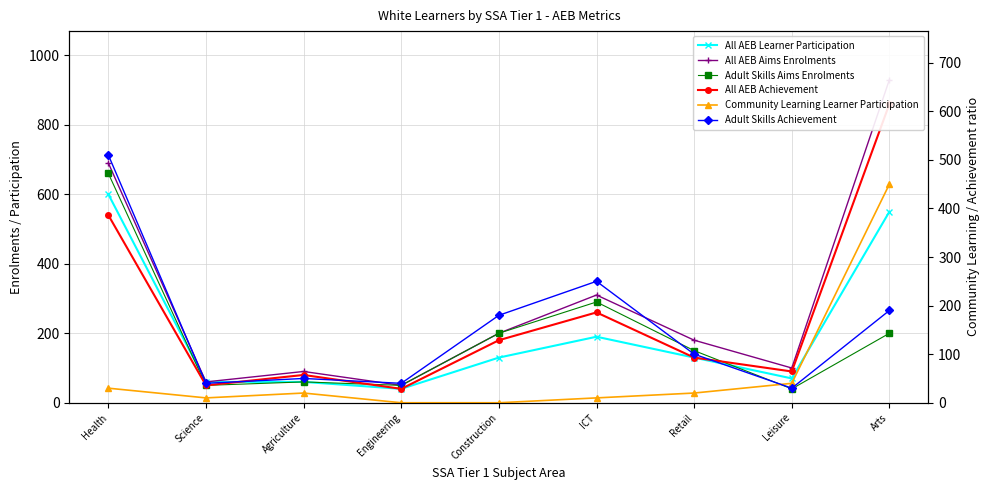

Does the chart display data point markers on the line(s)?

Yes